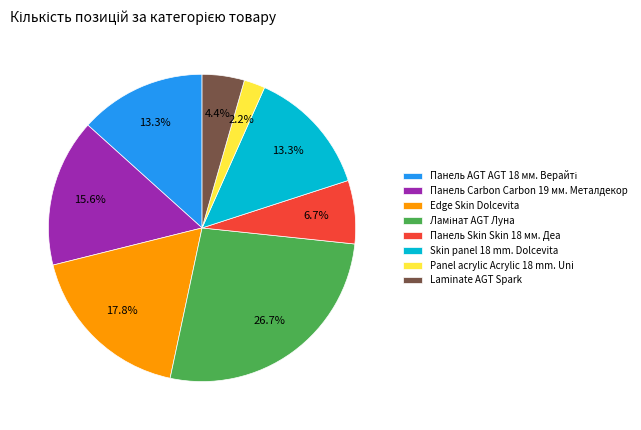

Which has a higher value, Edge Skin Dolcevita or Skin panel 18 mm. Dolcevita?

Edge Skin Dolcevita